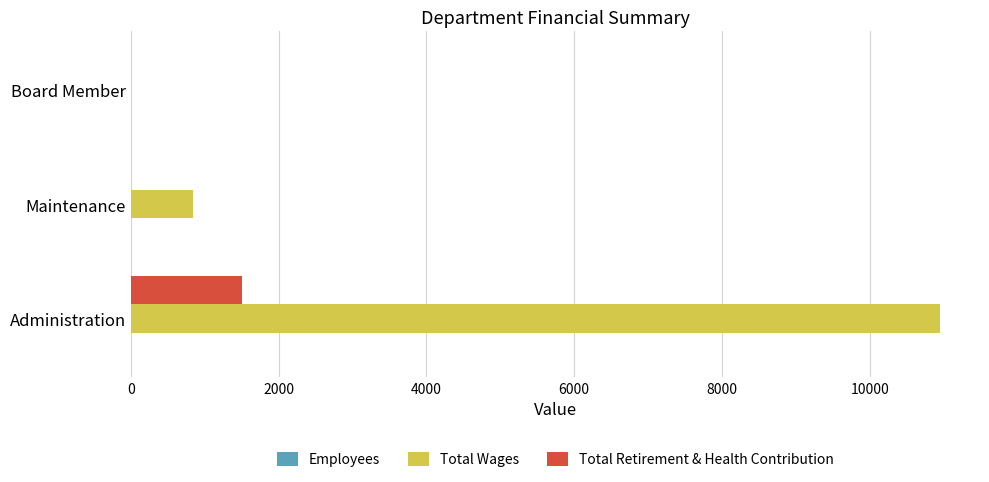

What is the highest value of the Total Retirement & Health Contribution series?

1500